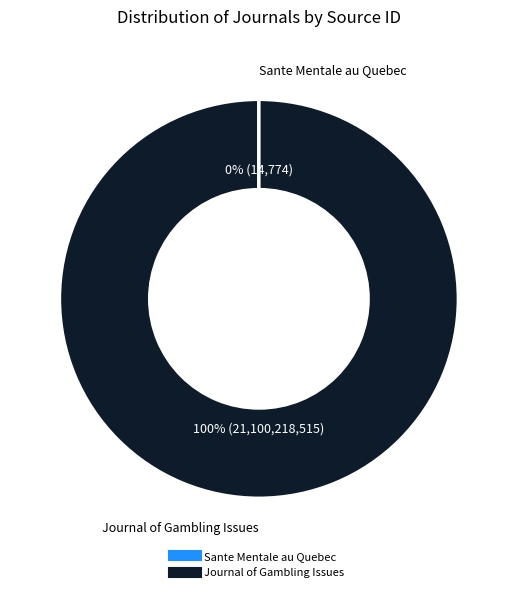

To the nearest percent, what is the average slice percentage?

50%